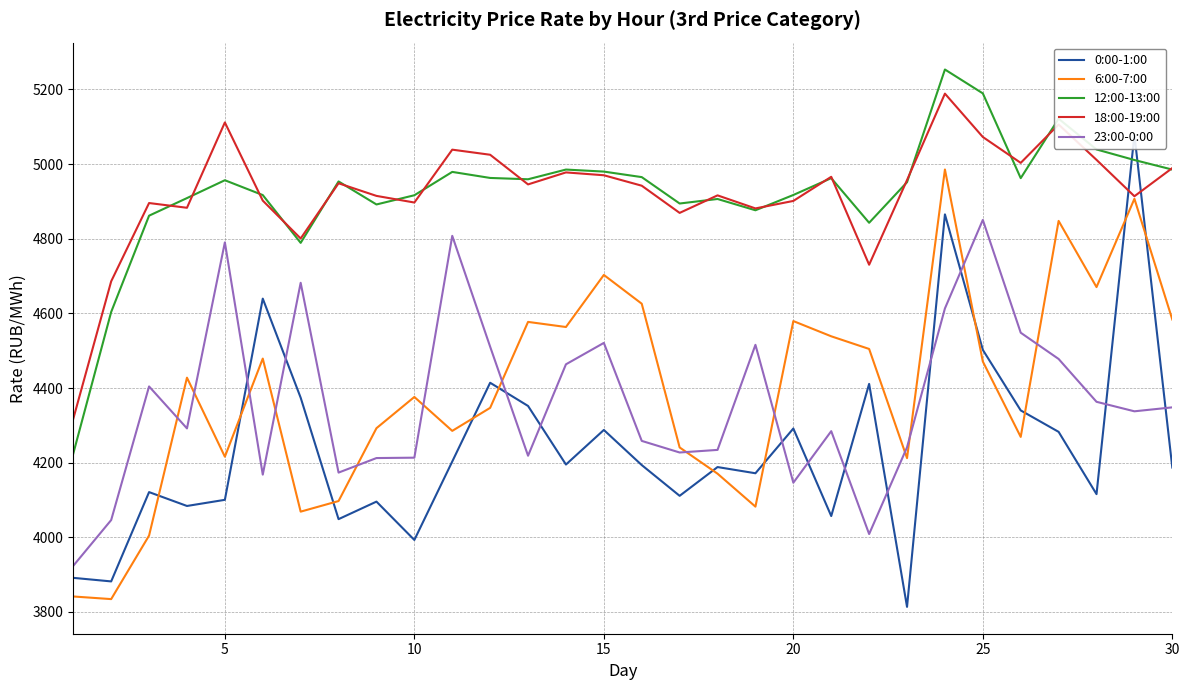

True or false: 18:00-19:00 and 23:00-0:00 intersect in this chart.

False